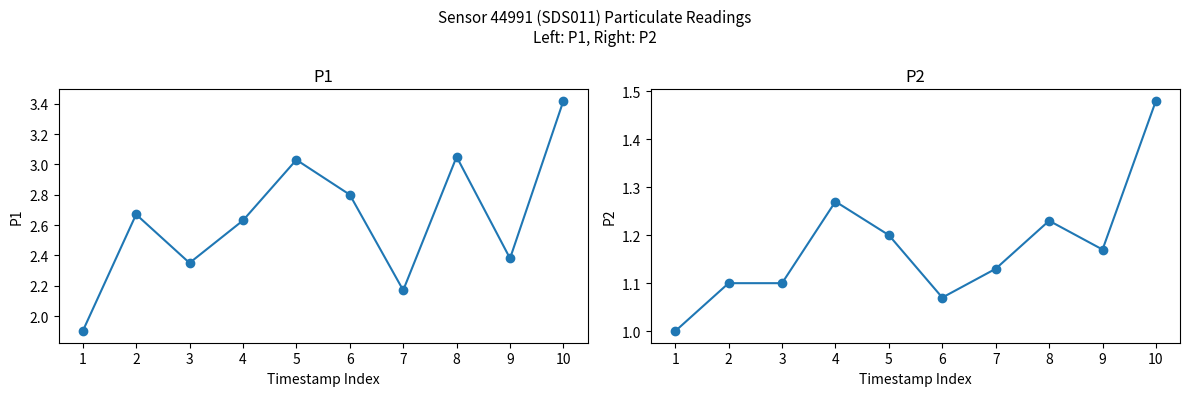

What is the sum of all P2 values?

11.8